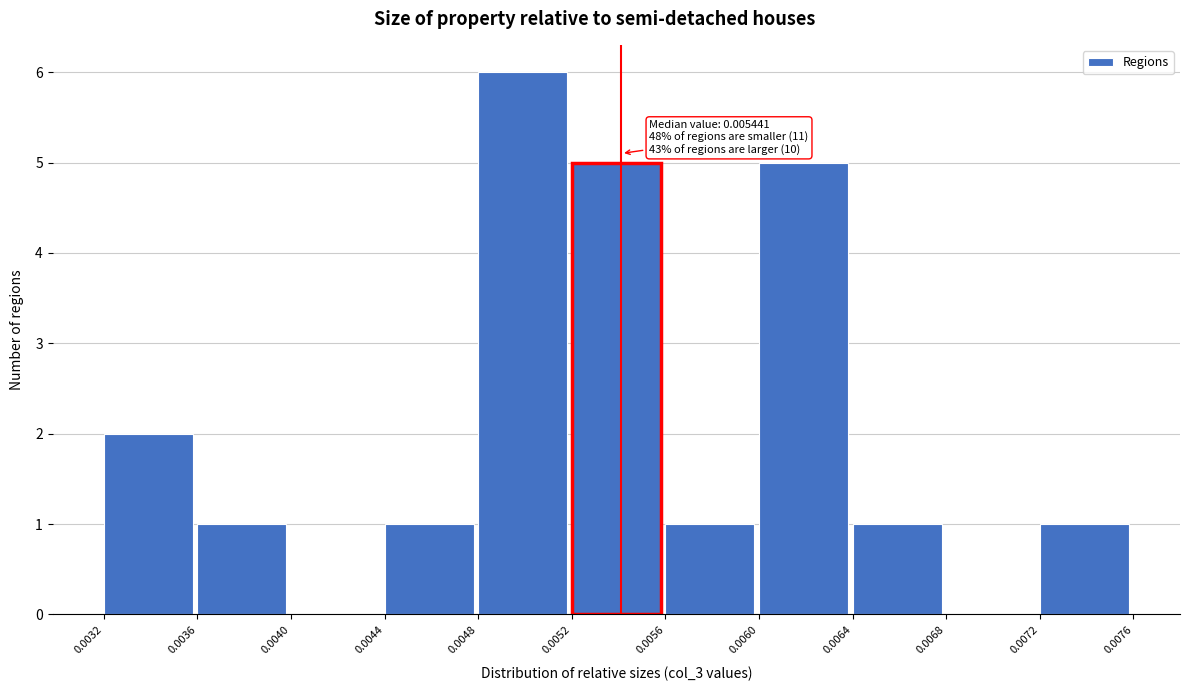

Which range on the x-axis has the tallest bar?

0.0048 to 0.0052